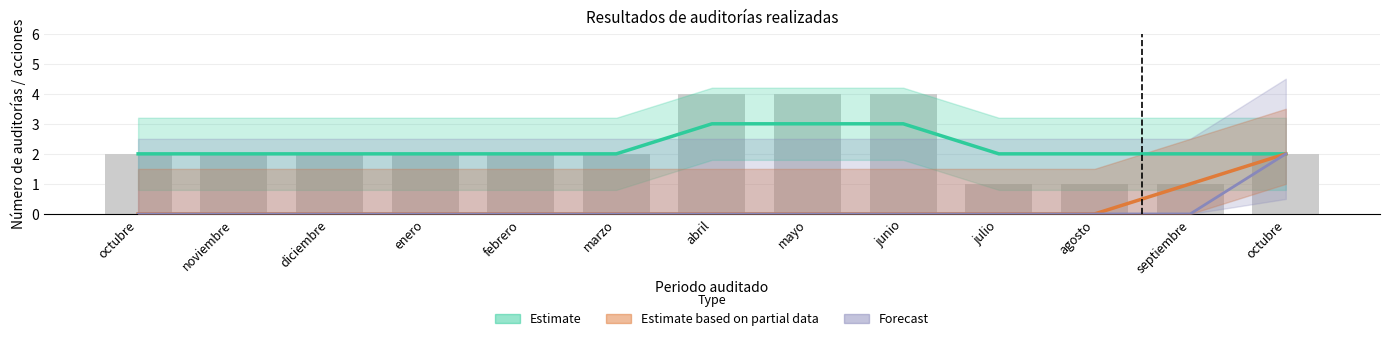

What is the difference between the maximum and minimum values in the Forecast series?

2